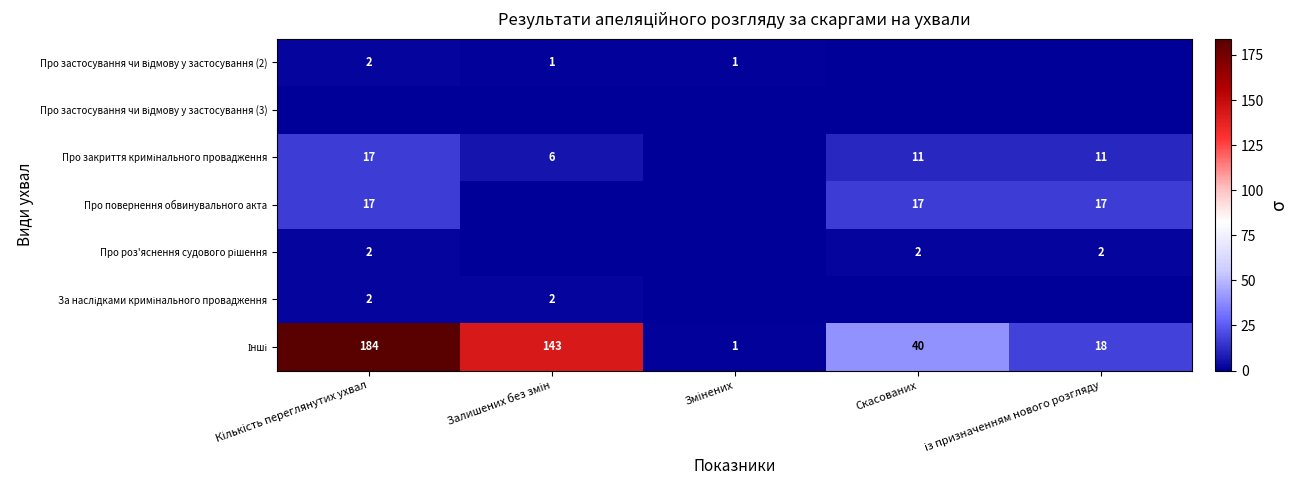

True or false: Про повернення обвинувального акта has a value of 17 at Скасованих.

True